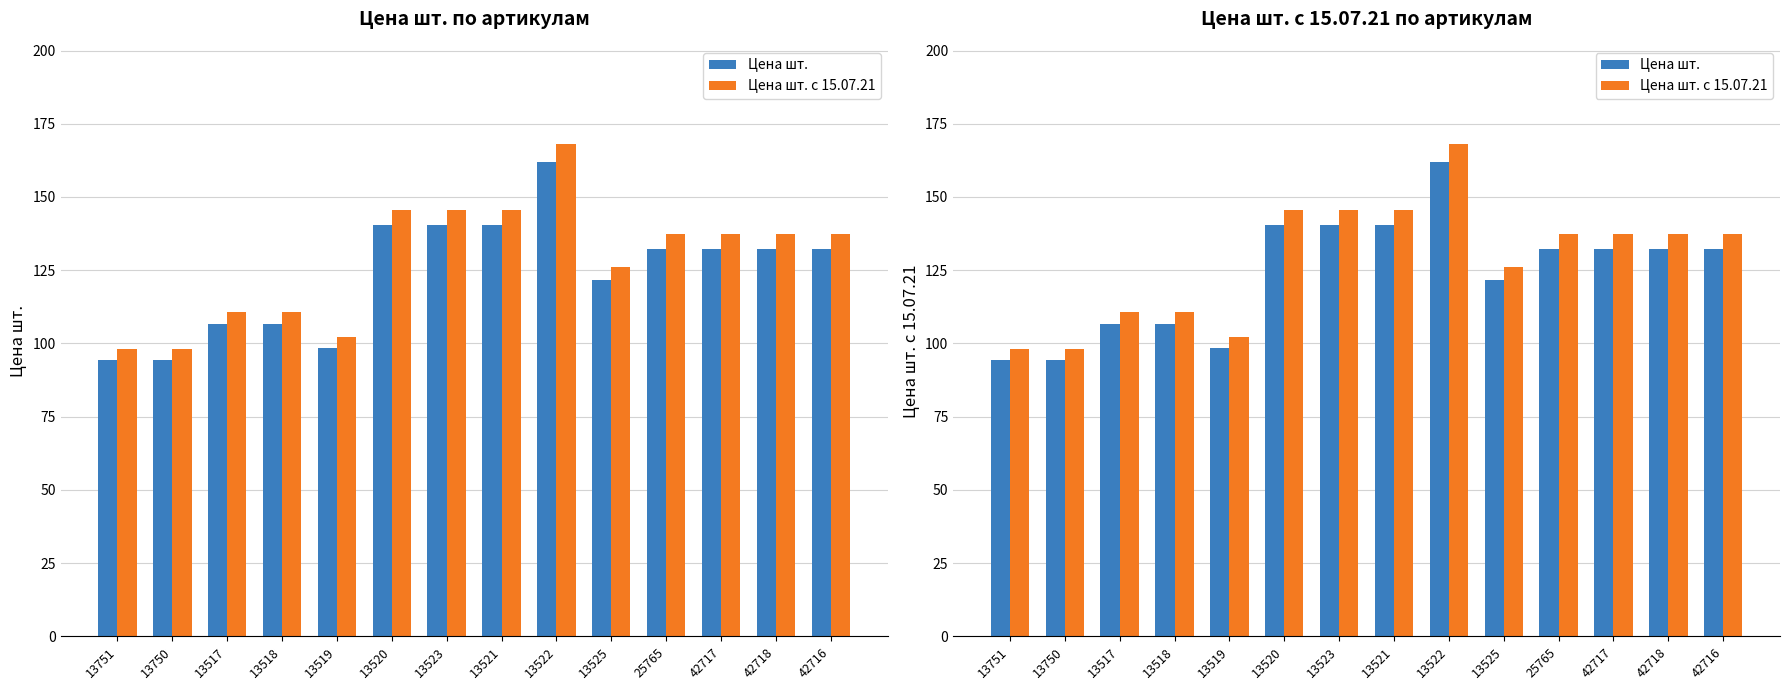

How many categories are shown in the chart?

14